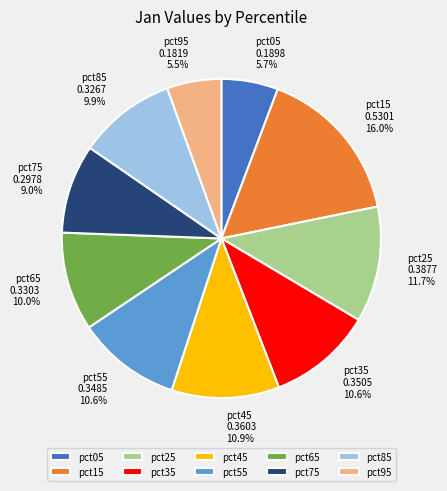

The pct85 slice represents 18% of the pie. True or false?

False